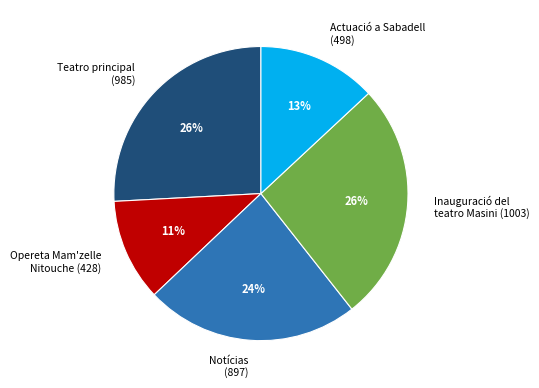

Do Actuació a Sabadell (498) and Inauguració del teatro Masini (1003) together represent more than half of the pie?

No